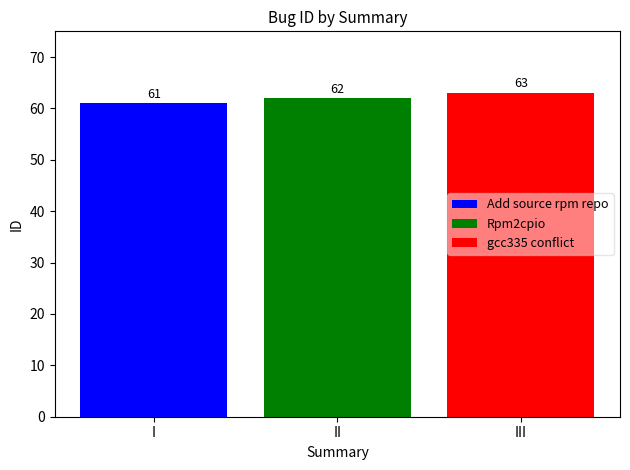

List the labels in order of gcc335 conflict value, smallest first.

II